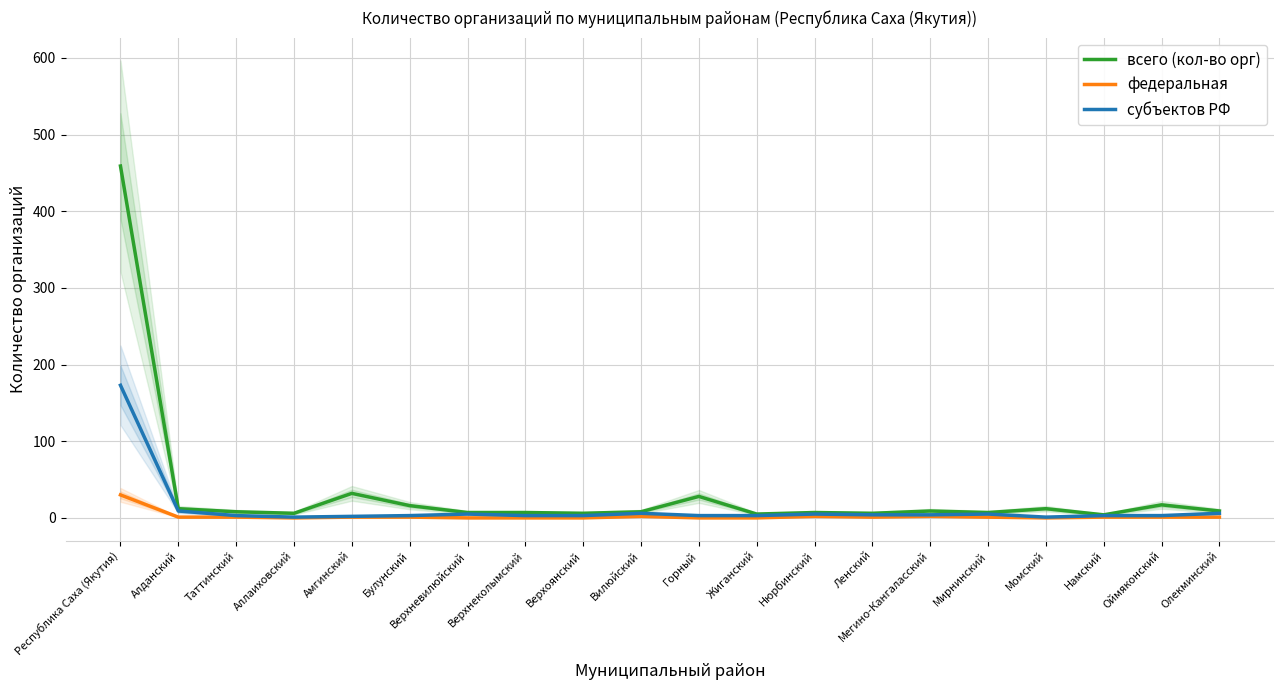

Which series has the largest range (max minus min)?

всего (кол-во орг)